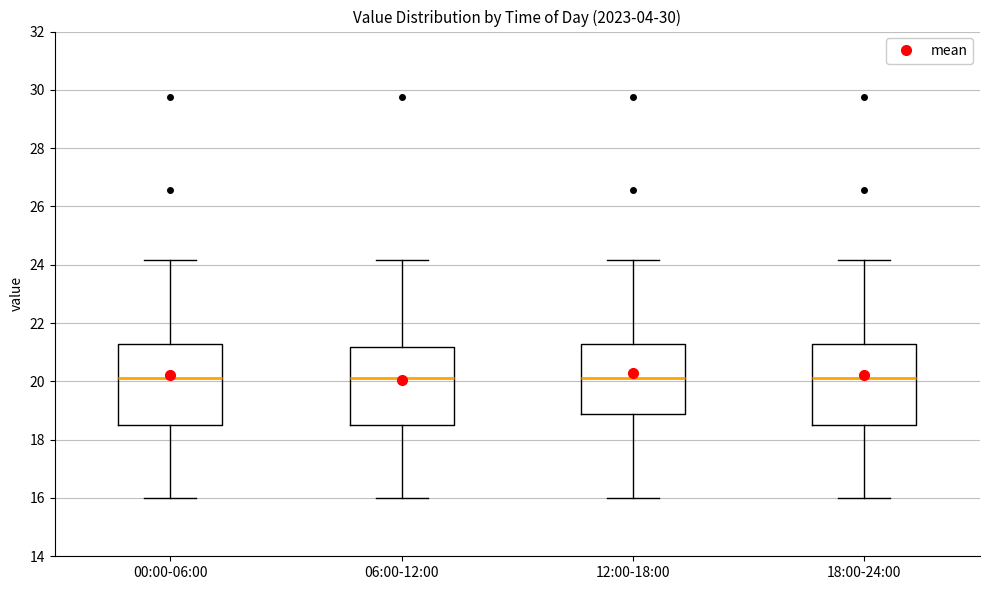

Reading left to right, read every box against the y-axis: the position of its median line, the range the box covers, and the ends of its whiskers. The values are not printed on the chart, so give them approximately, as read against the axis.

00:00-06:00: median 20.2, box 18.6 to 21.2, whiskers 16.0 to 24.2
06:00-12:00: median 20.2, box 18.6 to 21.2, whiskers 16.0 to 24.2
12:00-18:00: median 20.2, box 18.8 to 21.2, whiskers 16.0 to 24.2
18:00-24:00: median 20.2, box 18.6 to 21.2, whiskers 16.0 to 24.2